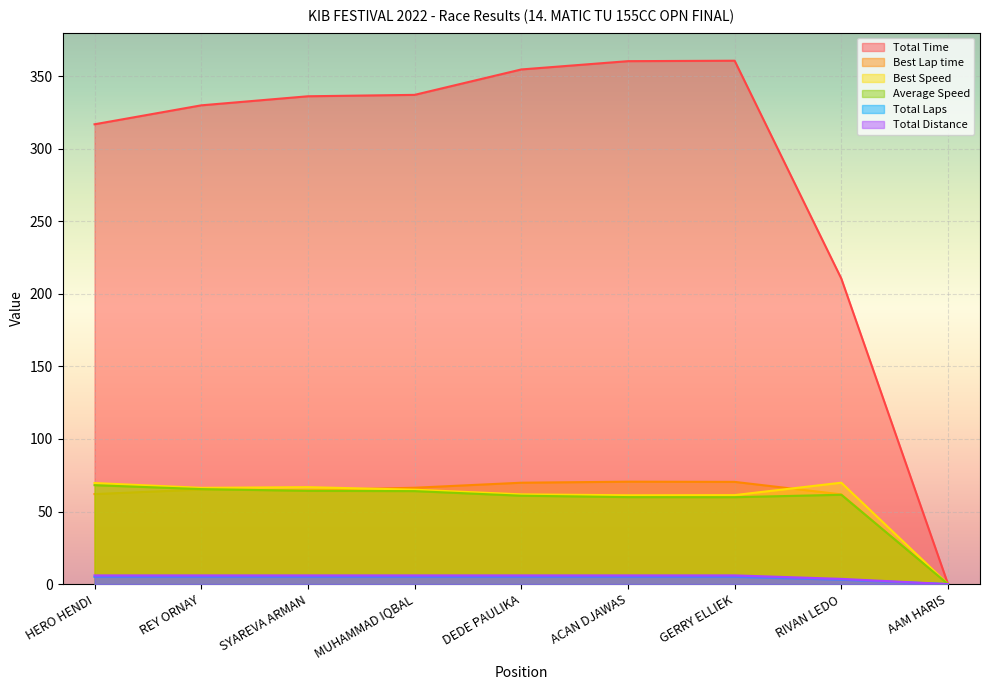

The value of Best Speed at HERO HENDI is 123.5. True or false?

False